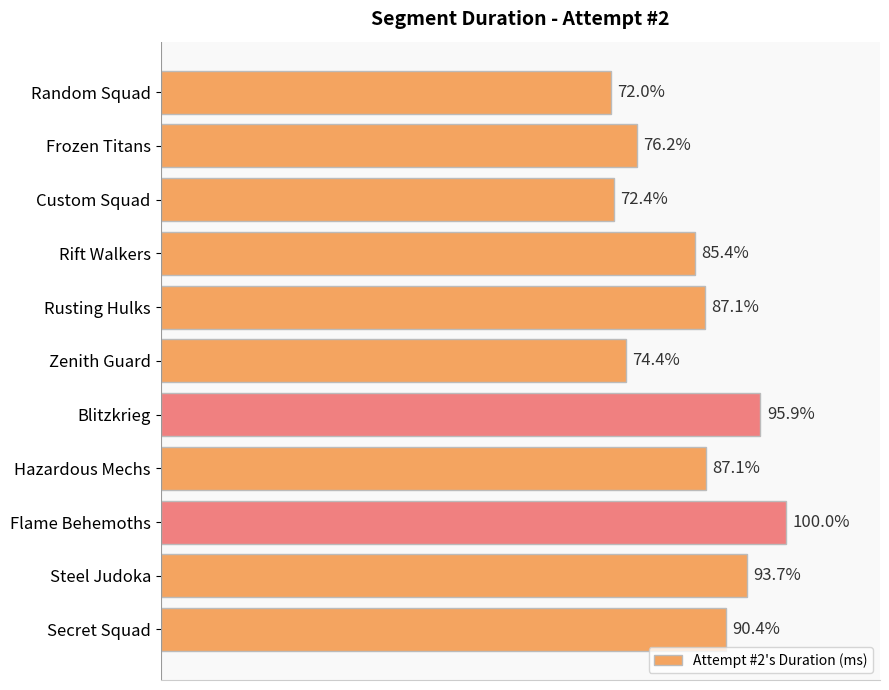

What is the sum of all values?

11965607